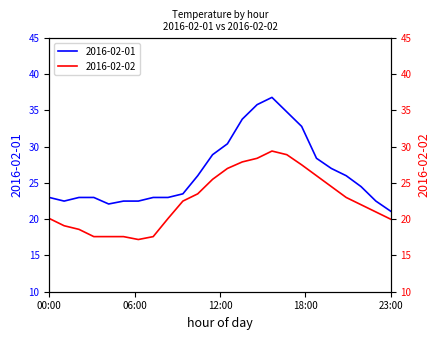

The value of 2016-02-02 at 02:00 is 25.3. True or false?

False